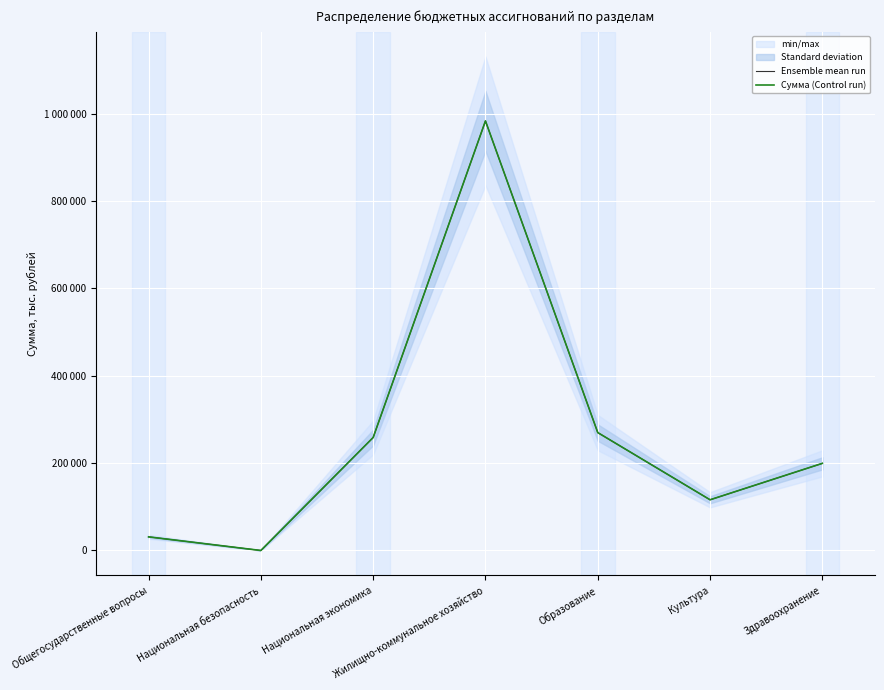

How many categories are shown in the chart?

7